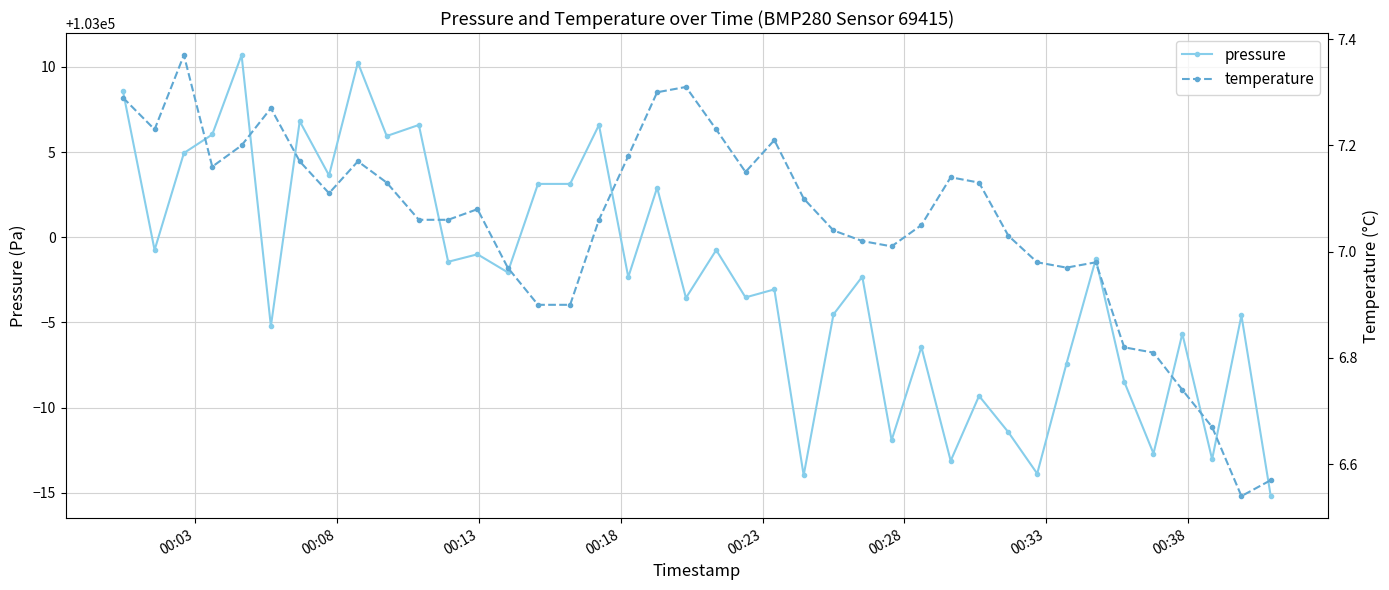

How many categories are shown in the chart?

40